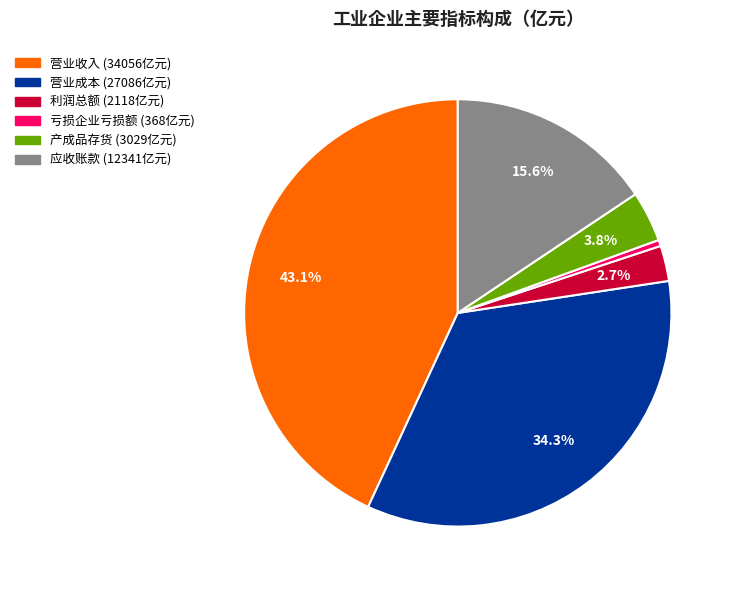

Which slice is the smallest?

亏损企业亏损额